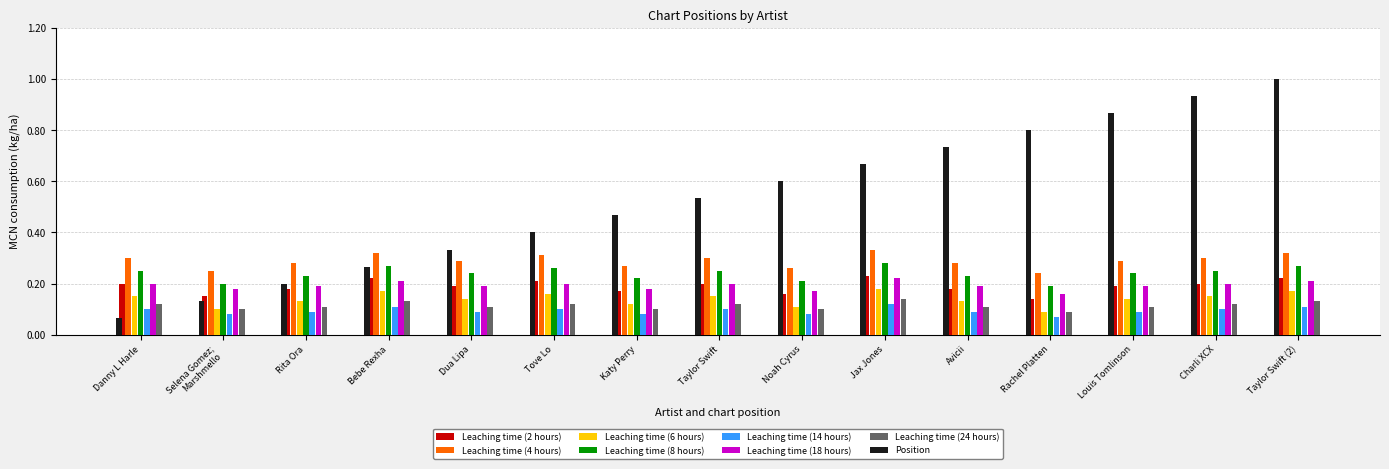

What is the difference between the highest and lowest values at Louis Tomlinson?

0.8